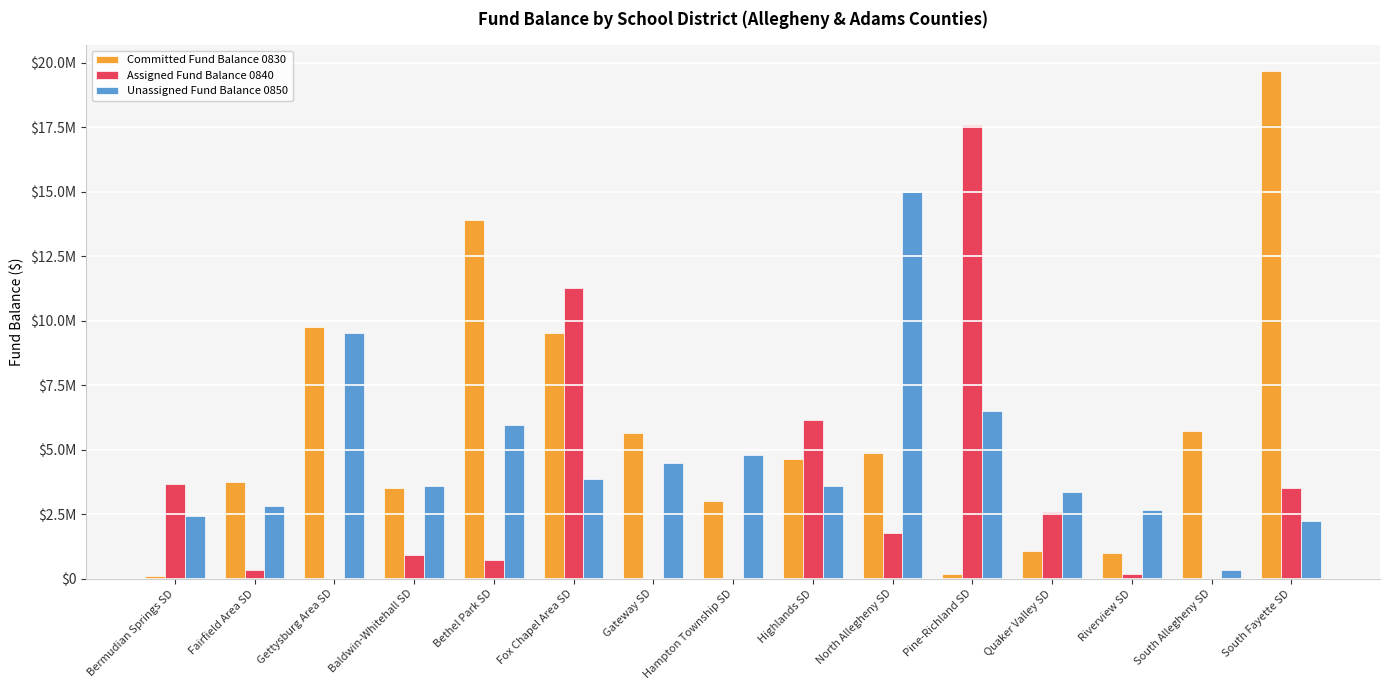

What is the approximate value of Assigned Fund Balance 0840 at Pine-Richland SD, to the nearest 10?

17609380